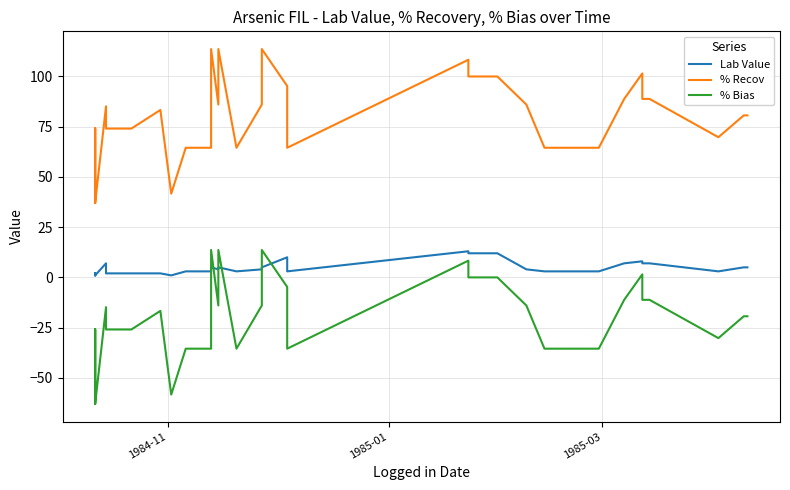

In Lab Value, how many points are lower than both neighbors (excluding endpoints)?

7